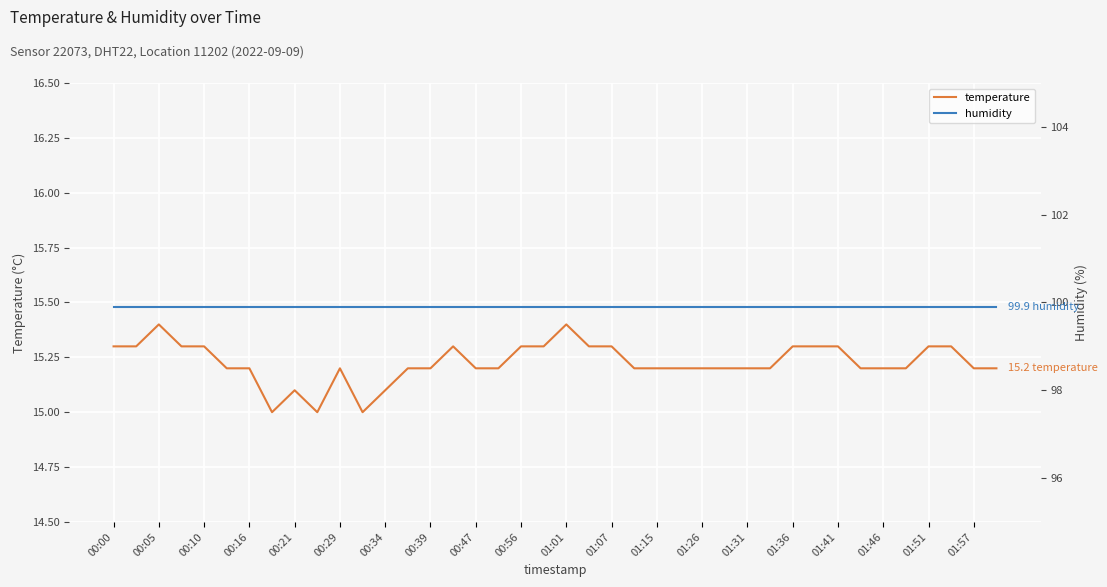

Which series has the largest total across all categories?

humidity